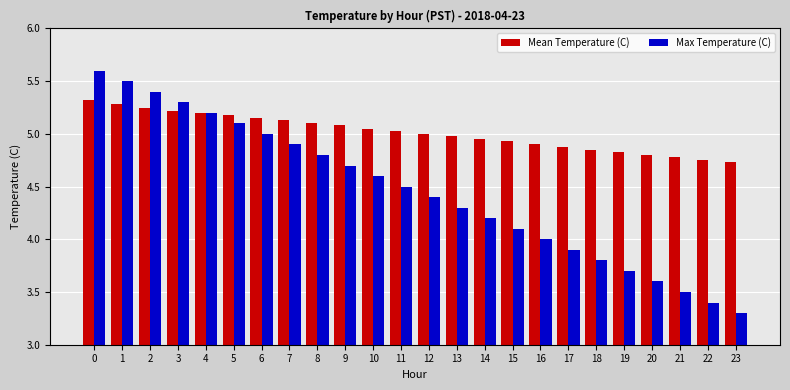

How many categories are shown in the chart?

24